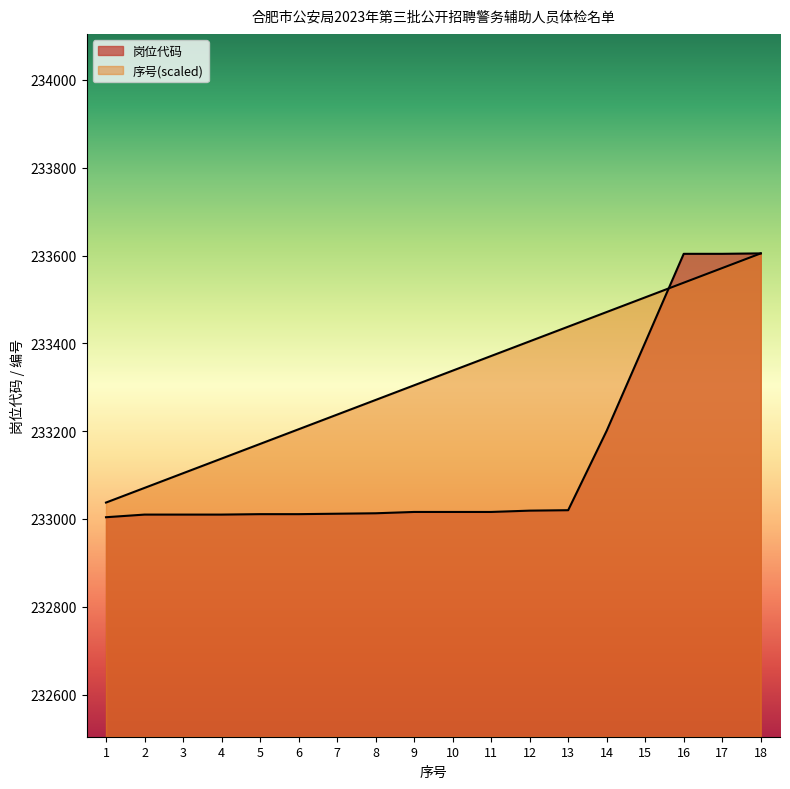

What value does the 序号 series have at 16?

233538.2